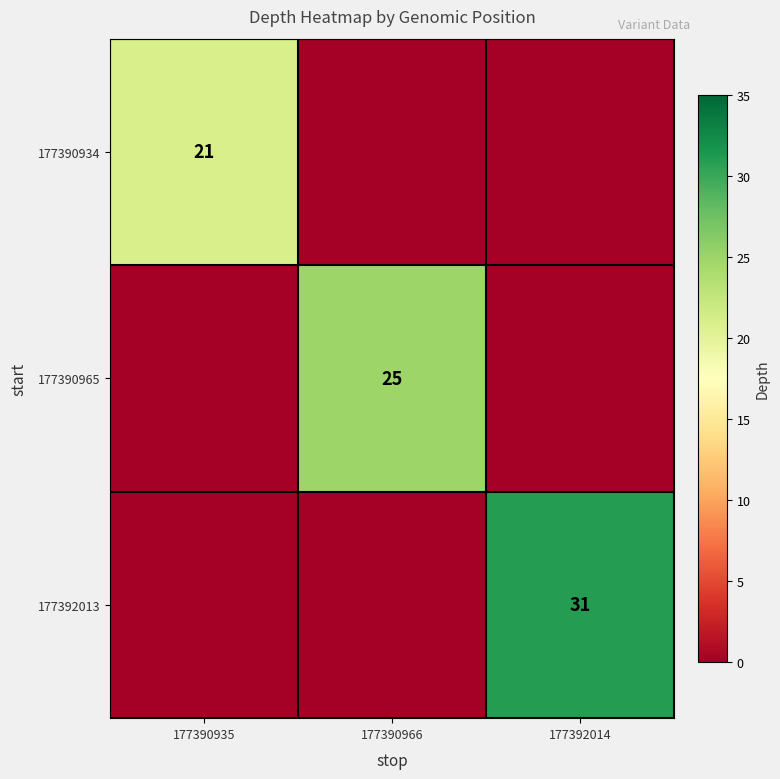

What is the maximum value shown in the chart?

31